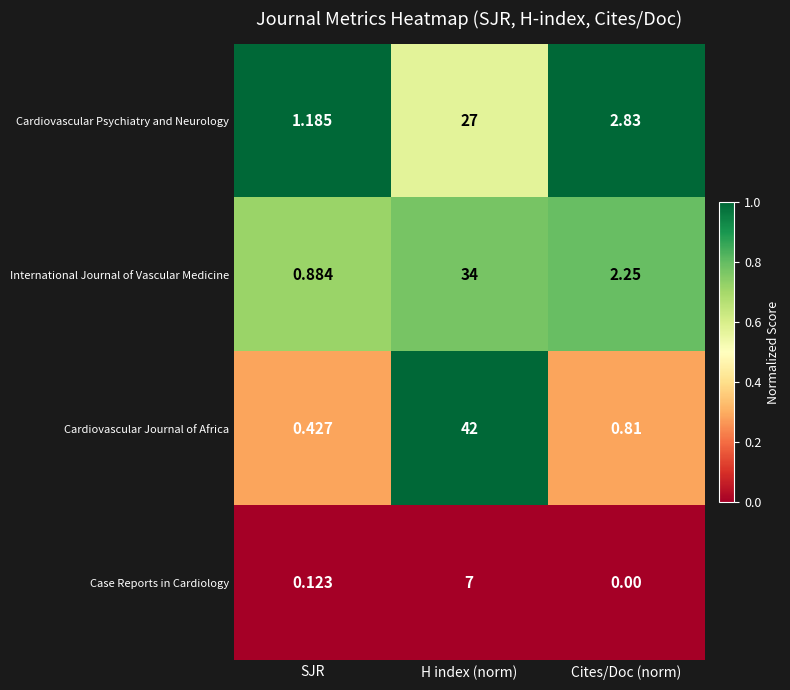

Which series has the widest spread of values?

Cardiovascular Journal of Africa